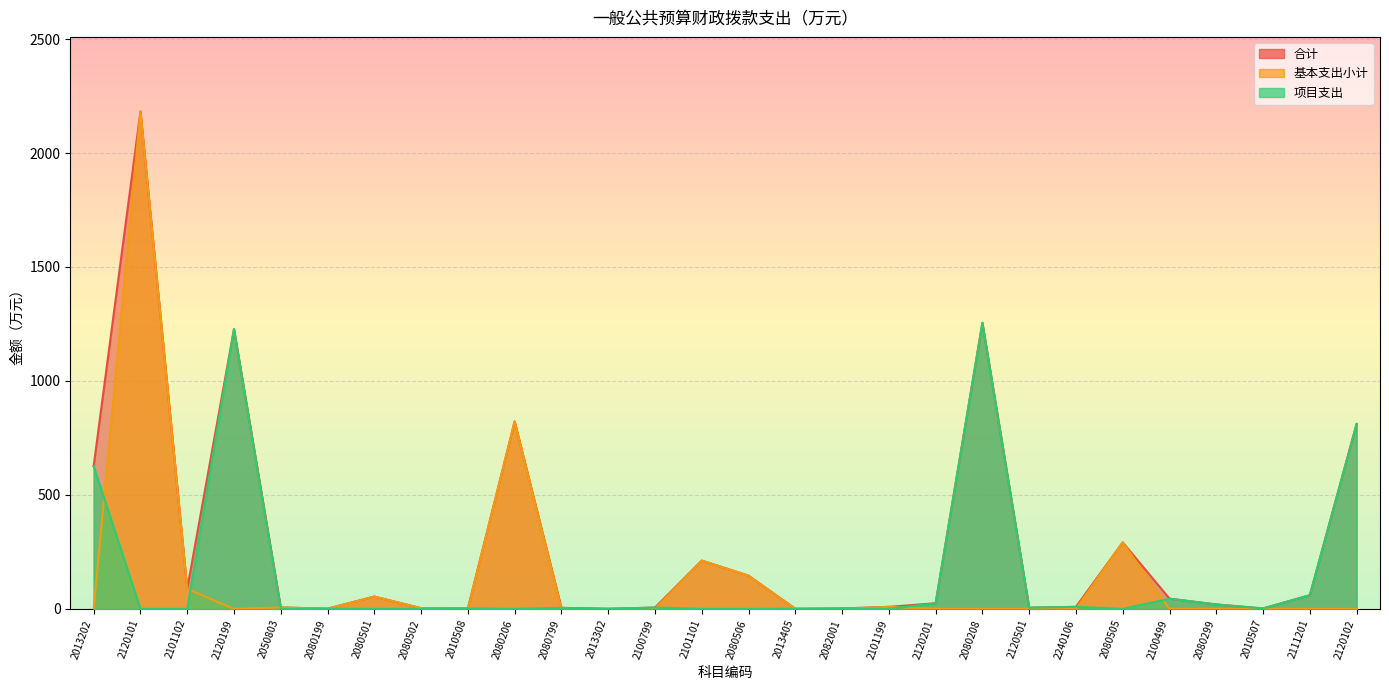

True or false: 项目支出 and 基本支出小计 intersect in this chart.

True